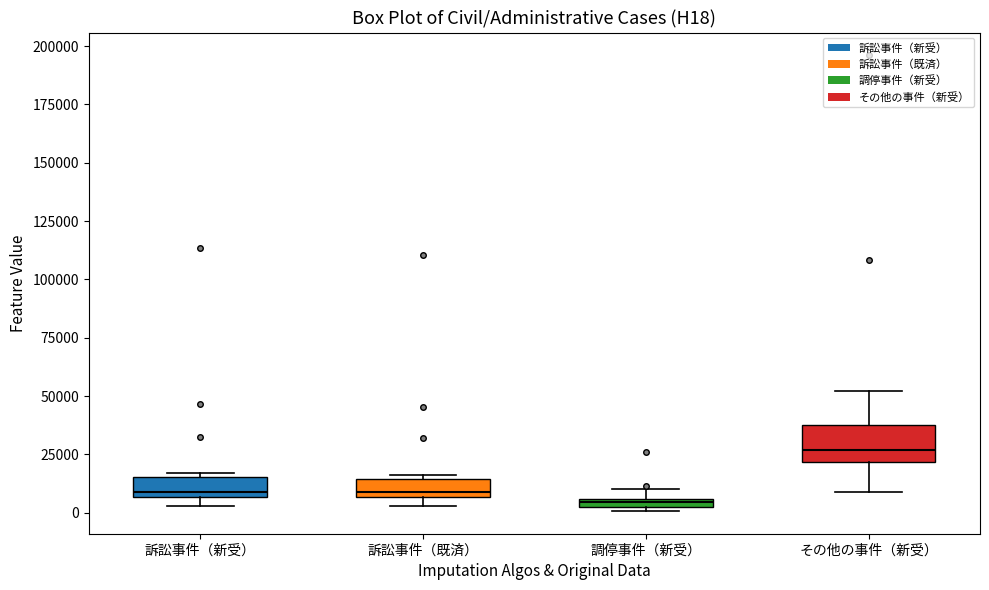

Comparing the boxes themselves (not the whiskers), which one is the tallest?

その他の事件（新受）